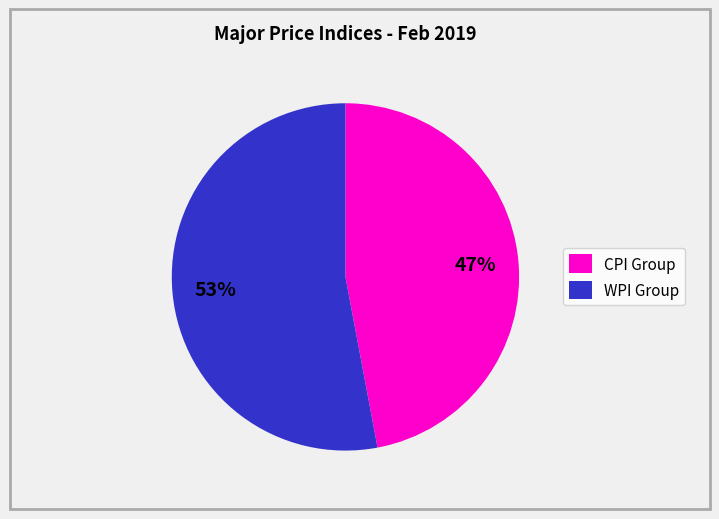

Do WPI Group and CPI Group together represent more than half of the pie?

Yes